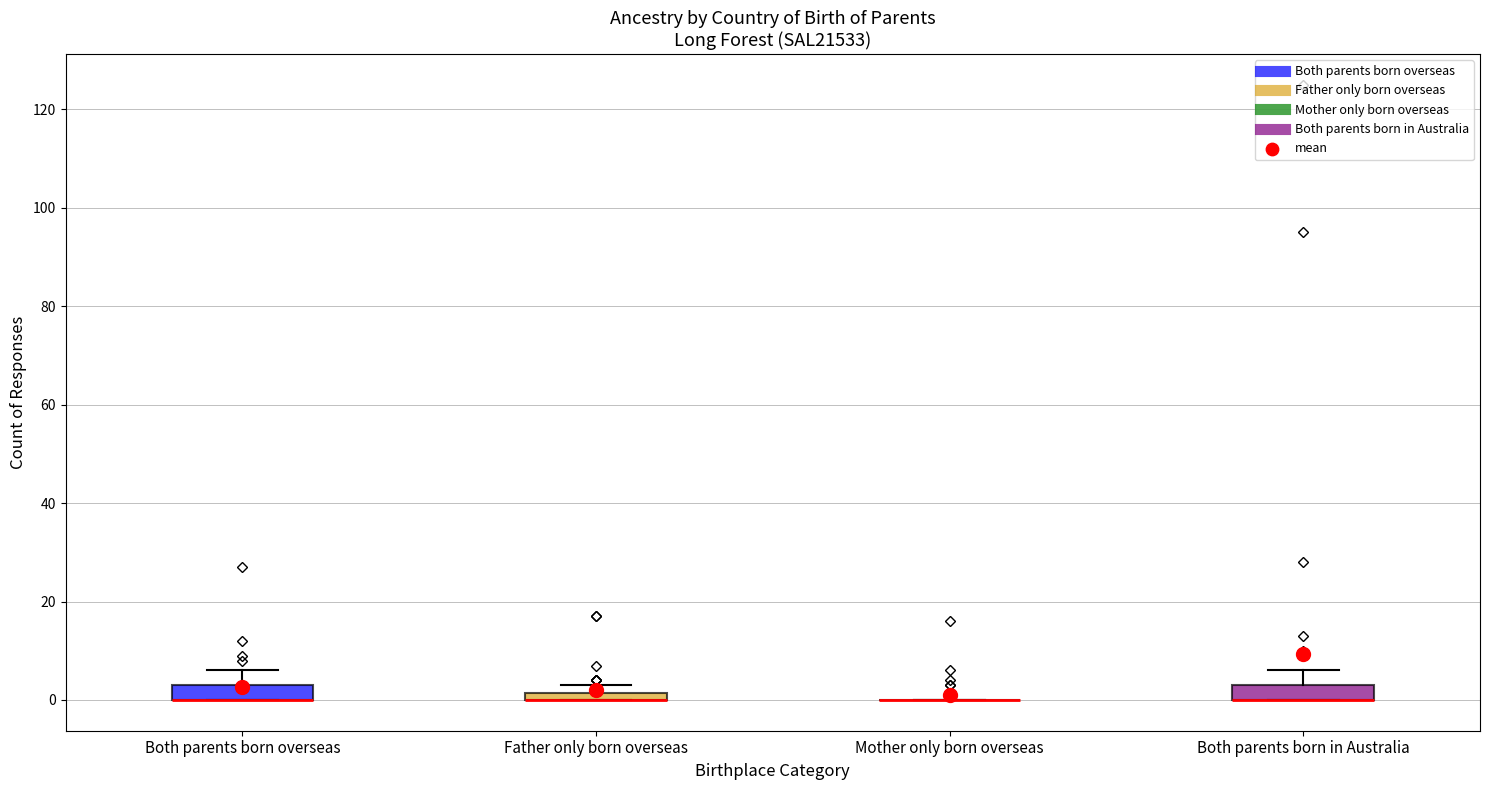

Where is the upper edge of the box for Both parents born in Australia on the y-axis? The values are not printed on the chart, so give them approximately, as read against the axis.

4